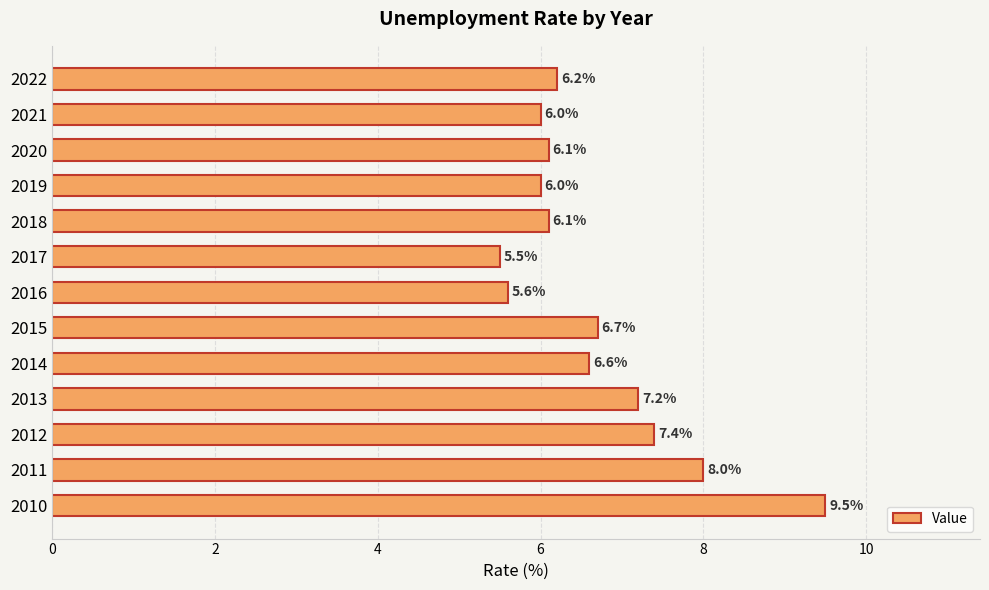

Between 2012 and 2013, which is larger?

2012